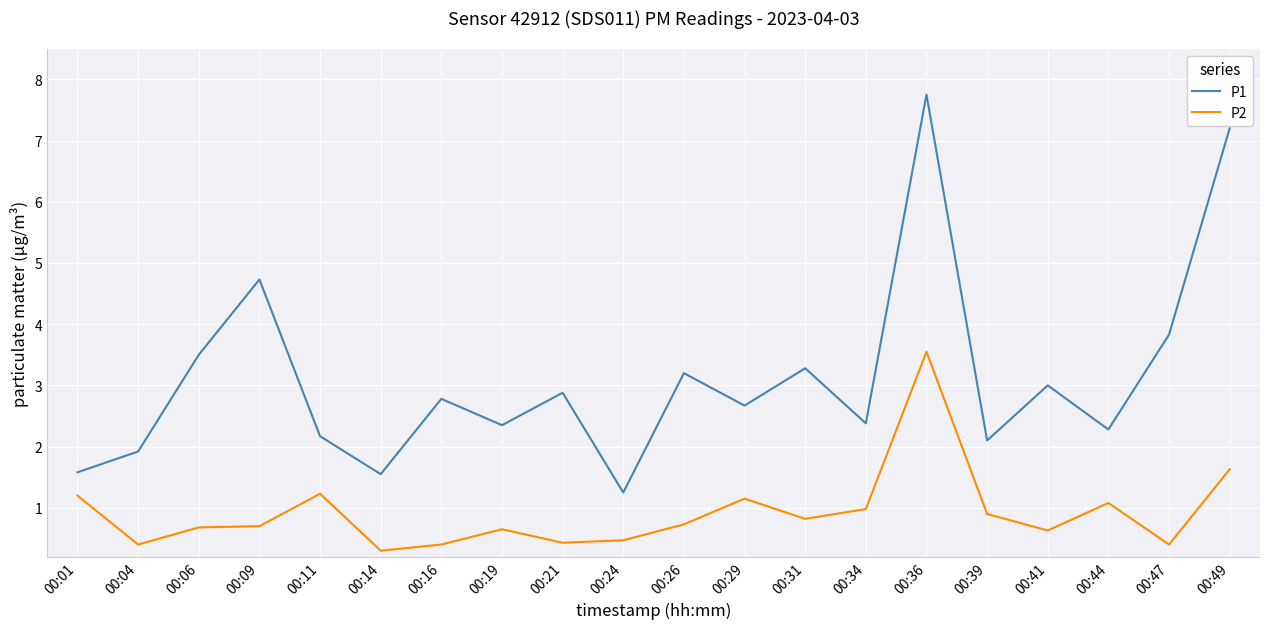

What is the difference between the P1 values at 00:44 and 00:21?

0.6